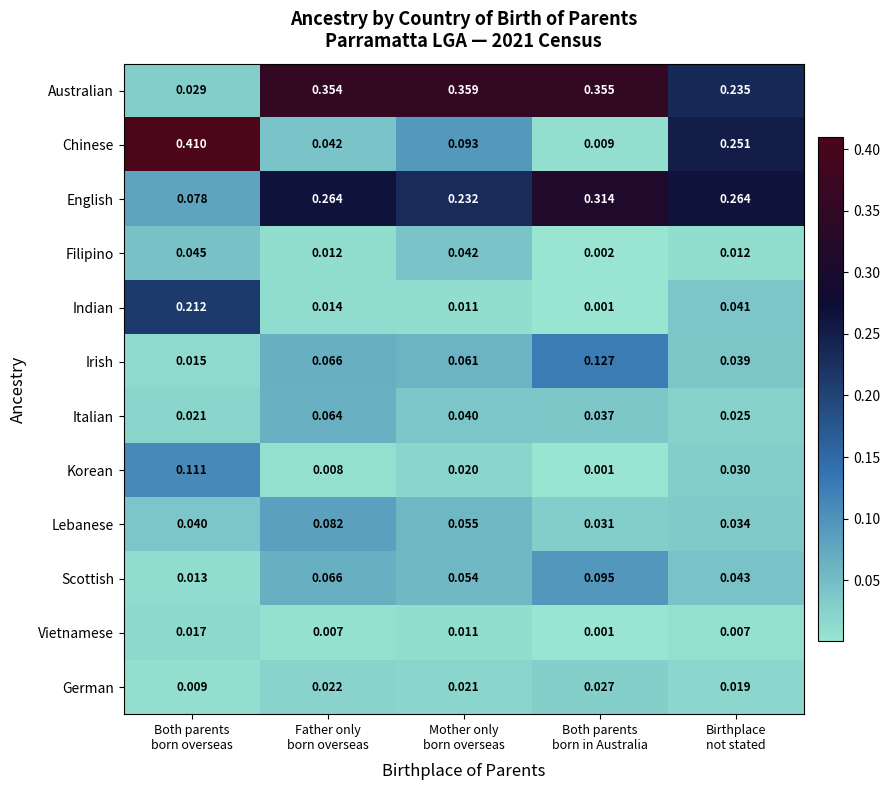

List the series in order of their peak value, highest first.

Chinese, Australian, English, Indian, Irish, Korean, Scottish, Lebanese, Italian, Filipino, German, Vietnamese